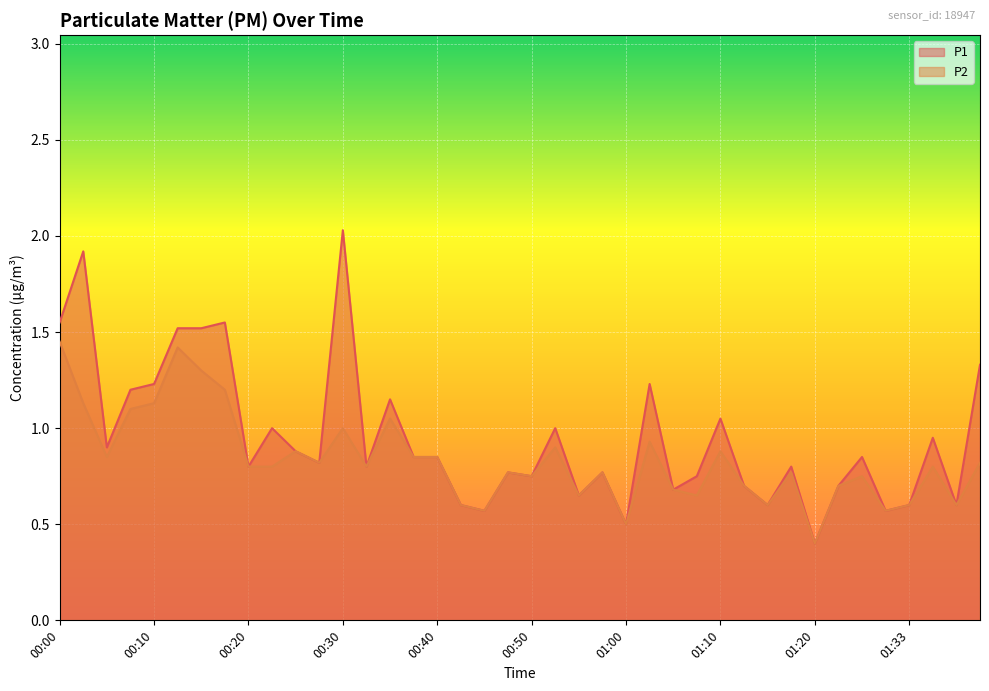

What is the difference between the P1 values at 01:10 and 00:27?

0.2